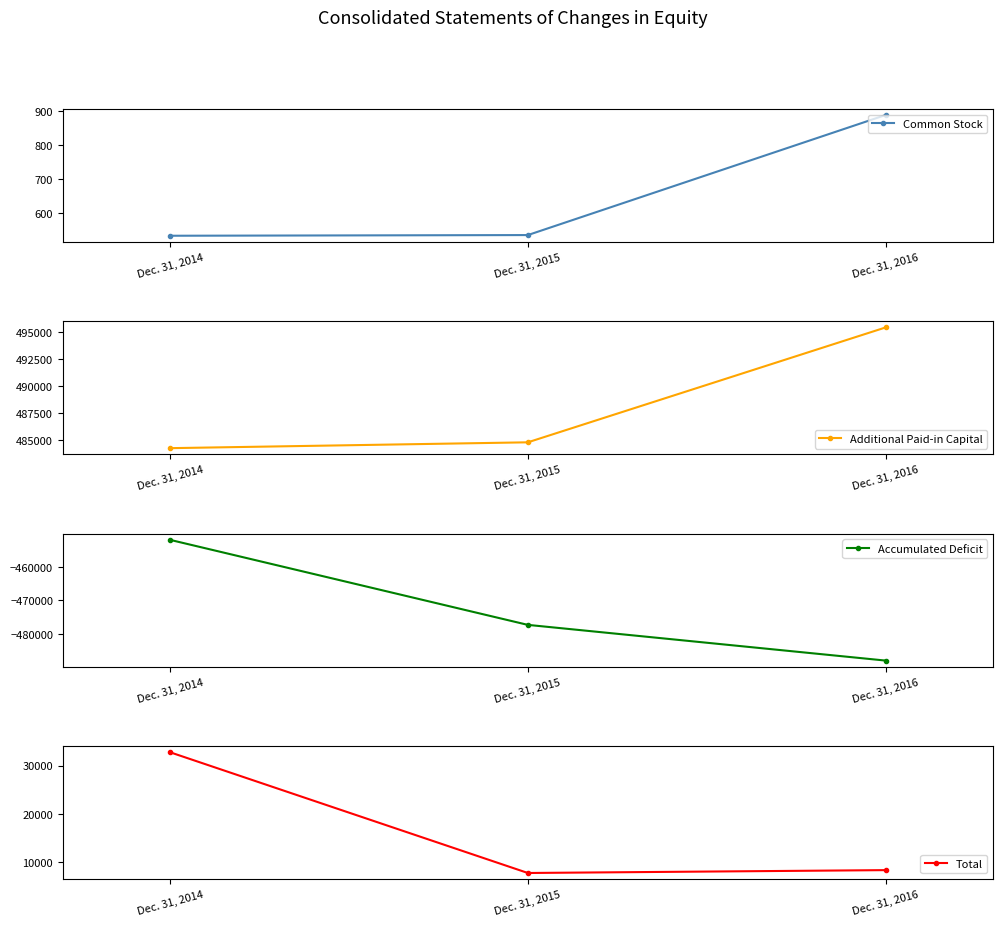

The Total series shows 11452 at Dec. 31, 2016. True or false?

False